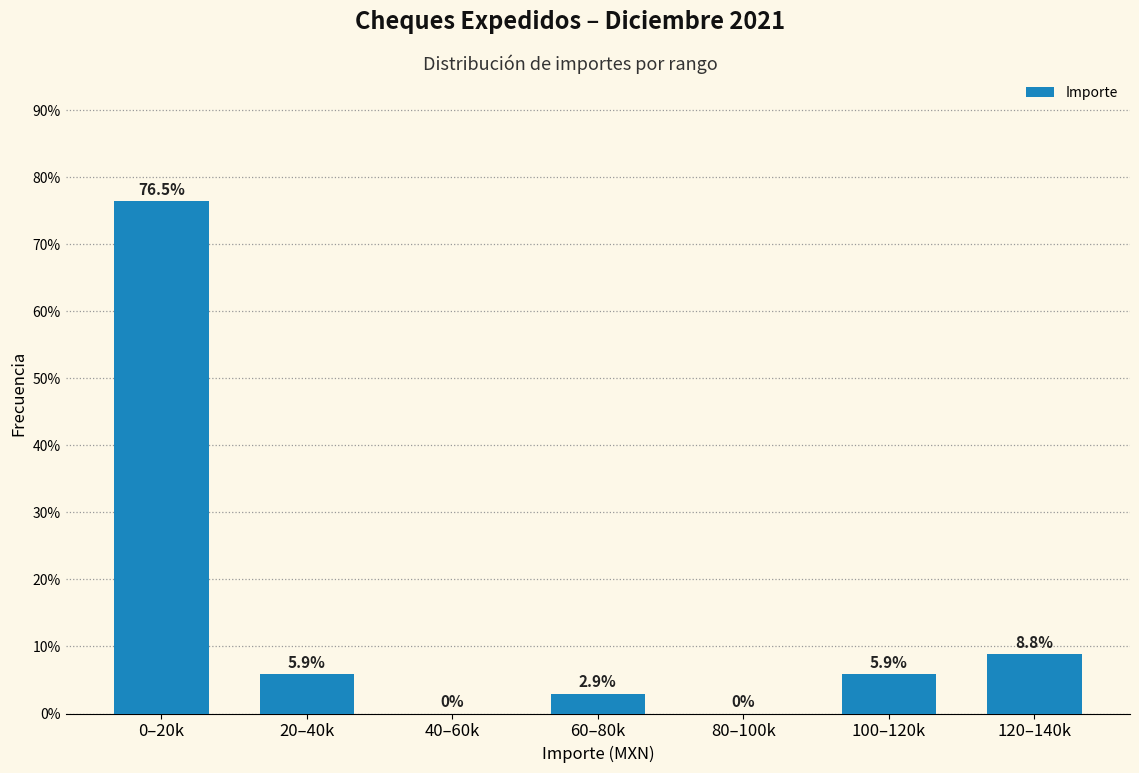

Reading left to right, list all the values displayed in this chart.

0–20k=76.5	20–40k=5.9	40–60k=0.0	60–80k=2.9	80–100k=0.0	100–120k=5.9	120–140k=8.8